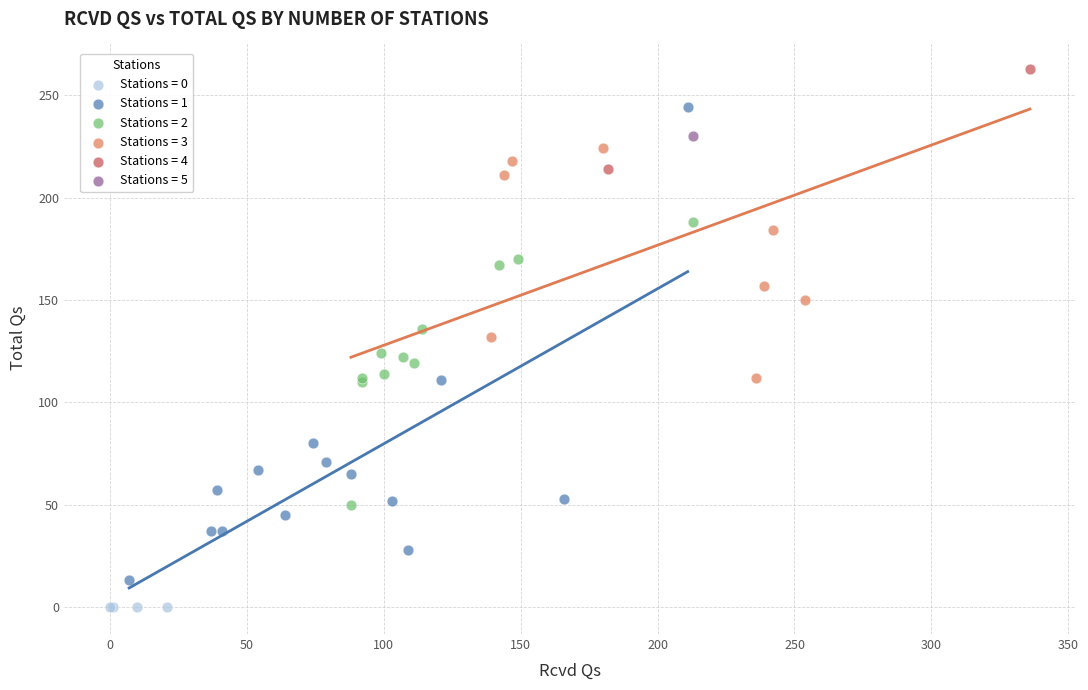

Which series contains the highest Y value?

Stations = 4